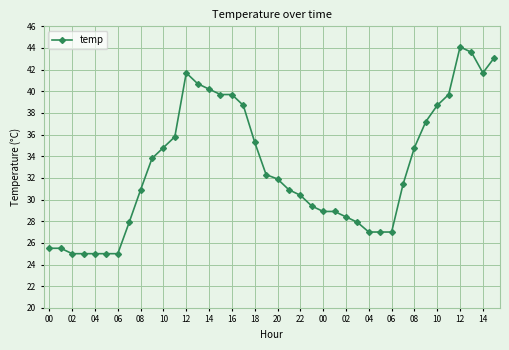

What is the average value?

33.0